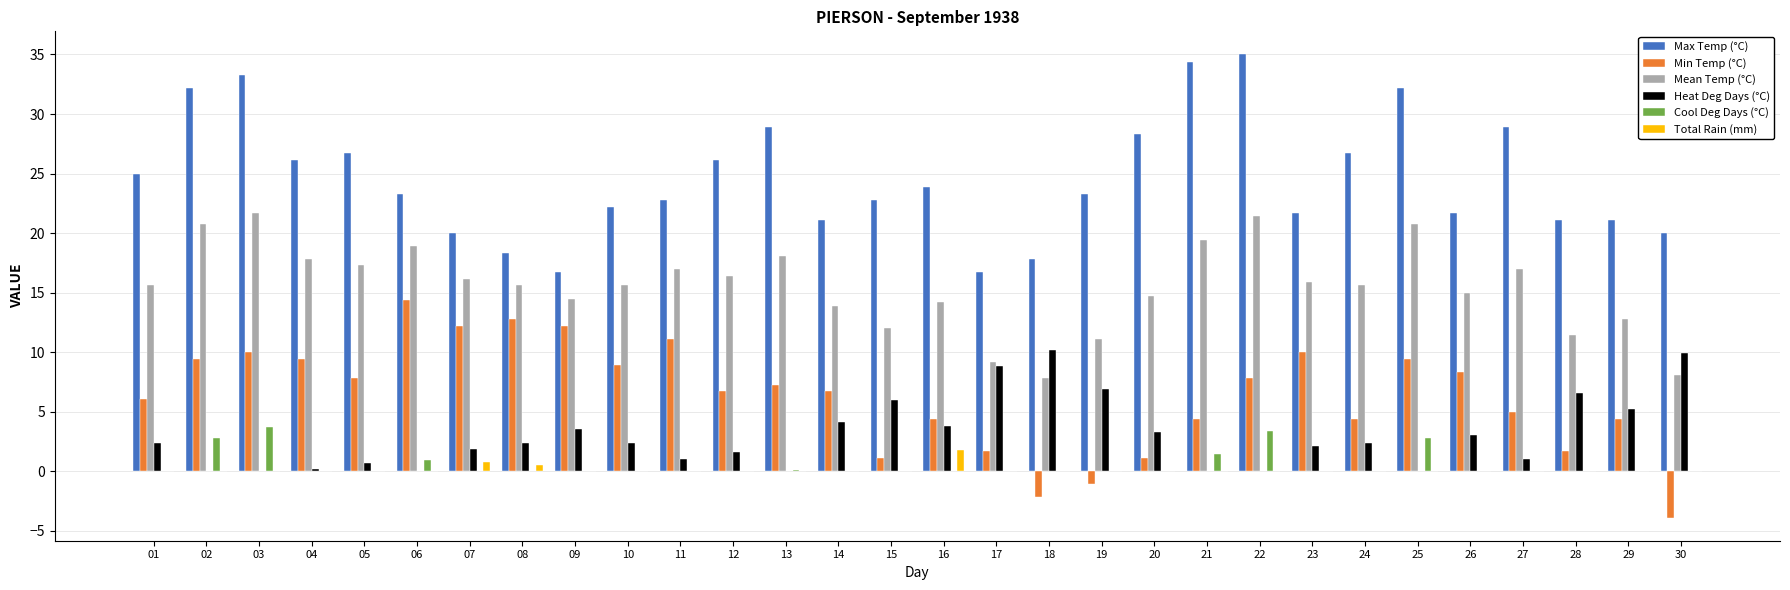

Is the value of Max Temp (°C) at 01 greater than the value of Heat Deg Days (°C) at 09?

Yes